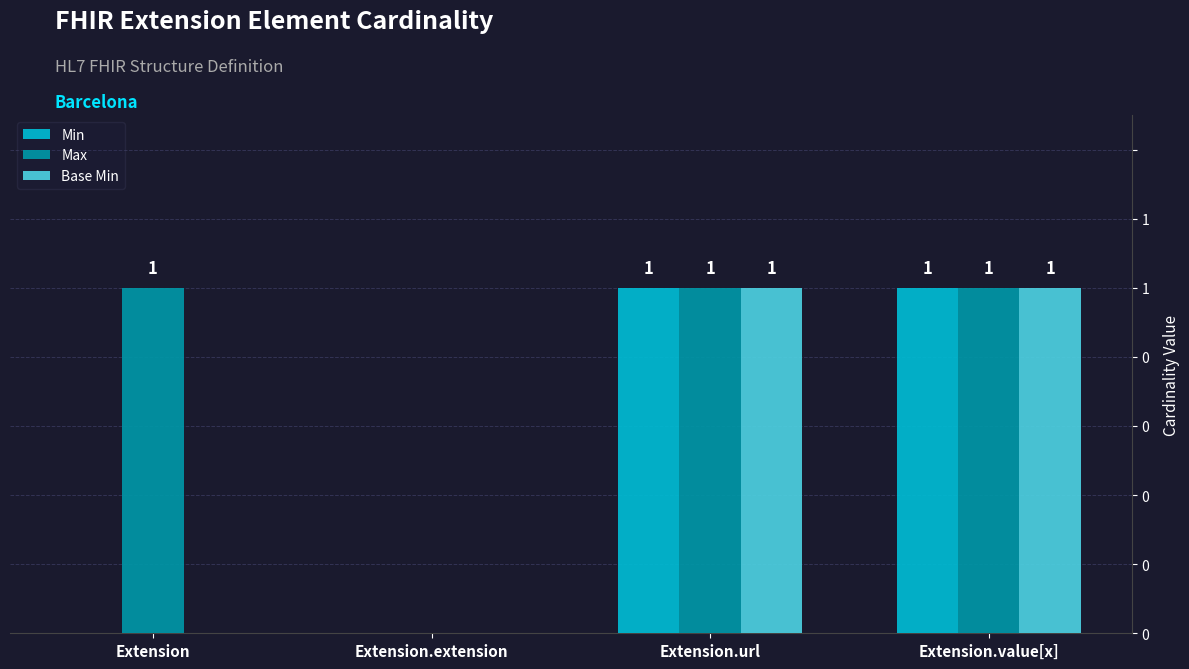

Are the bars horizontal?

No